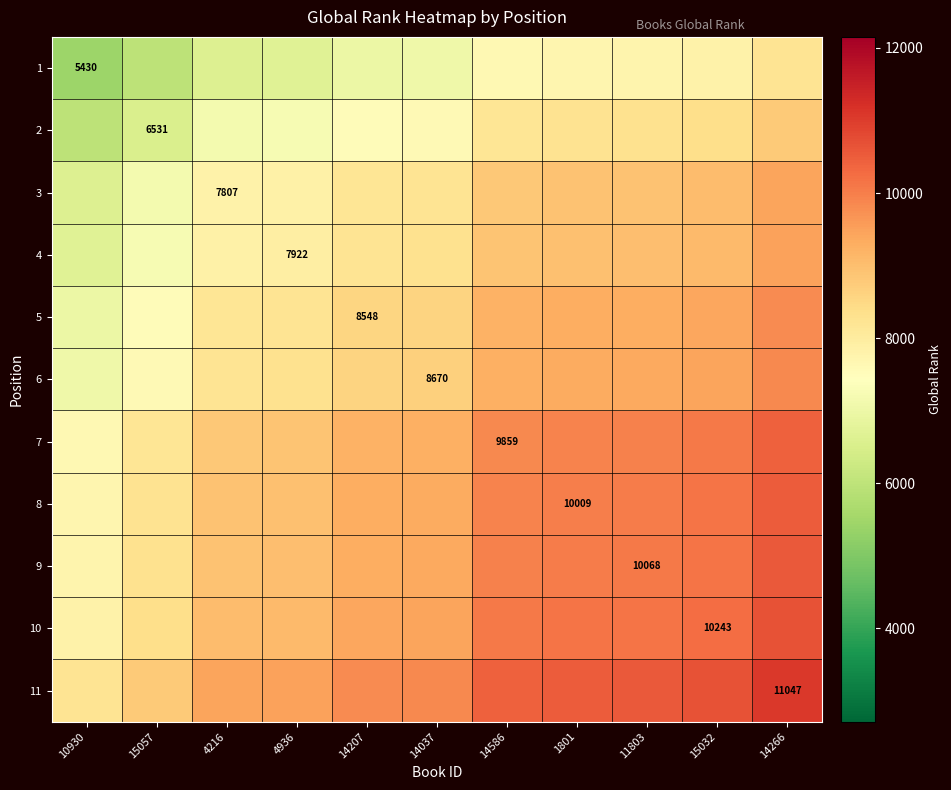

How many series are shown in this chart?

11